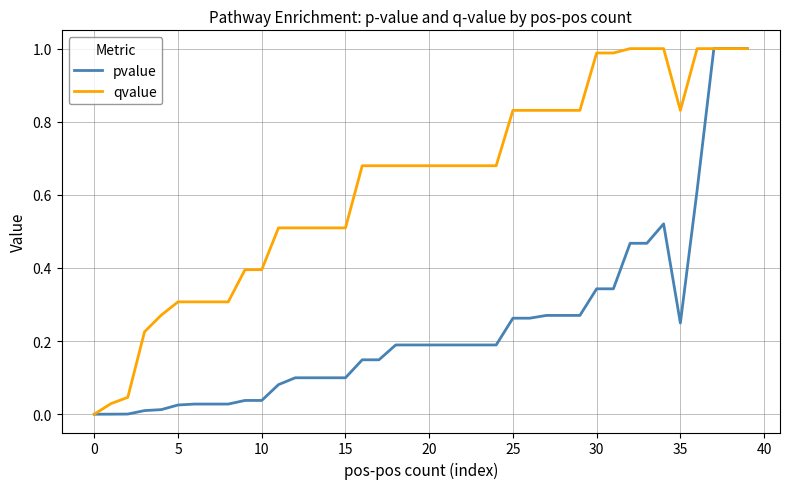

Which series has the largest total across all categories?

qvalue